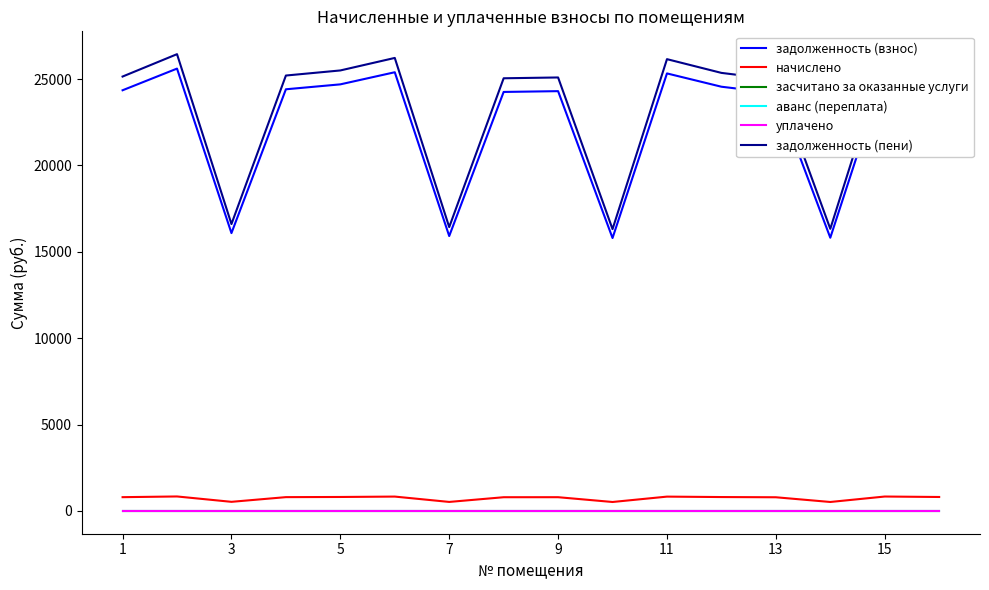

Reading left to right, what are all the values shown in this chart?

задолженность (взнос): 24354.5	25609.3	16084.2	24411.4	24696.6	25398.2	15913.2	24257.5	24303.0	15799.1	25329.7	24559.7	24183.4	15816.2	25483.7	24673.8
начислено: 794.2	835.1	524.5	796.1	805.4	828.3	518.9	791.1	792.5	515.2	826.0	800.9	788.6	515.8	831.1	804.6
засчитано за оказанные услуги: 0.0	0.0	0.0	0.0	0.0	0.0	0.0	0.0	0.0	0.0	0.0	0.0	0.0	0.0	0.0	0.0
аванс (переплата): 0.0	0.0	0.0	0.0	0.0	0.0	0.0	0.0	0.0	0.0	0.0	0.0	0.0	0.0	0.0	0.0
уплачено: 0.0	0.0	0.0	0.0	0.0	0.0	0.0	0.0	0.0	0.0	0.0	0.0	0.0	0.0	0.0	0.0
задолженность (пени): 25148.7	26444.5	16608.7	25207.4	25502.0	26226.5	16432.1	25048.6	25095.5	16314.3	26155.7	25360.6	24972.0	16332.0	26314.7	25478.4